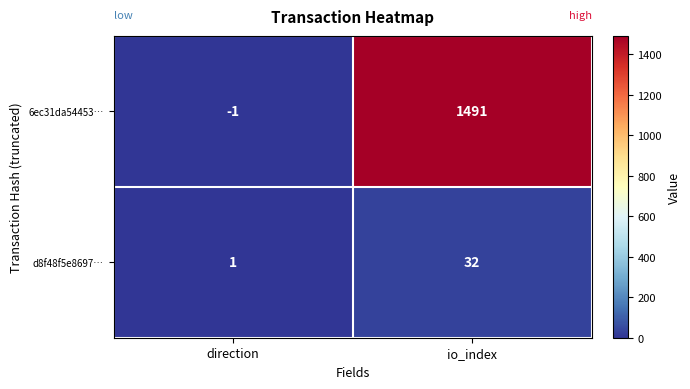

Is it true that 6ec31da54453… equals -1 at direction?

True